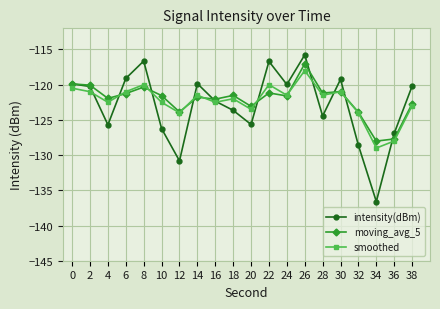

How many interior local peaks does the intensity(dBm) series have?

5